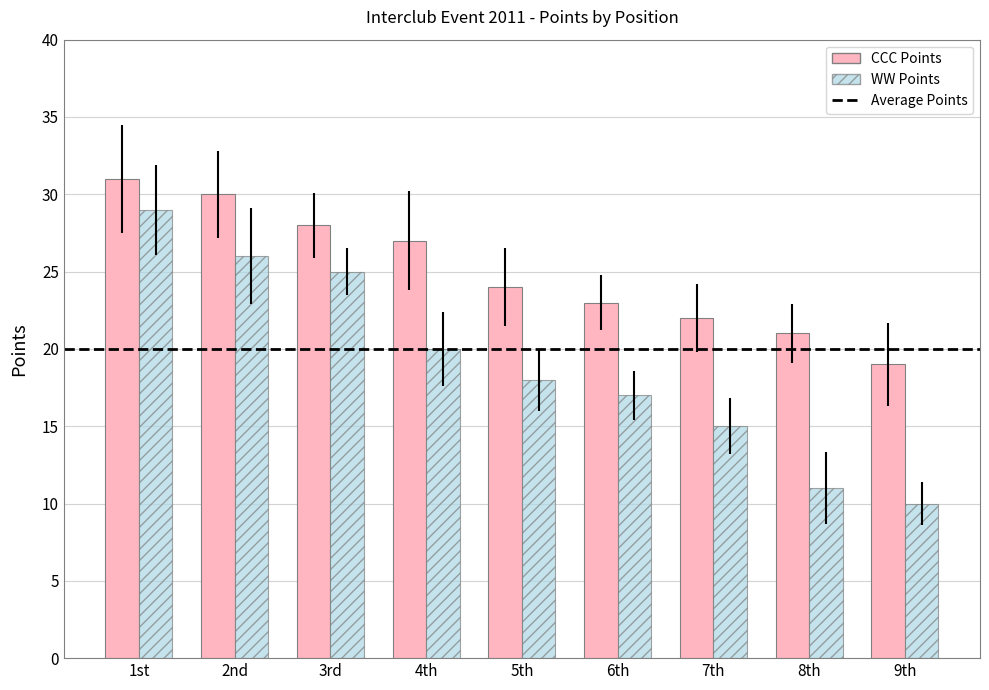

Is the value of WW Points at 9th greater than the value of CCC Points at 5th?

No